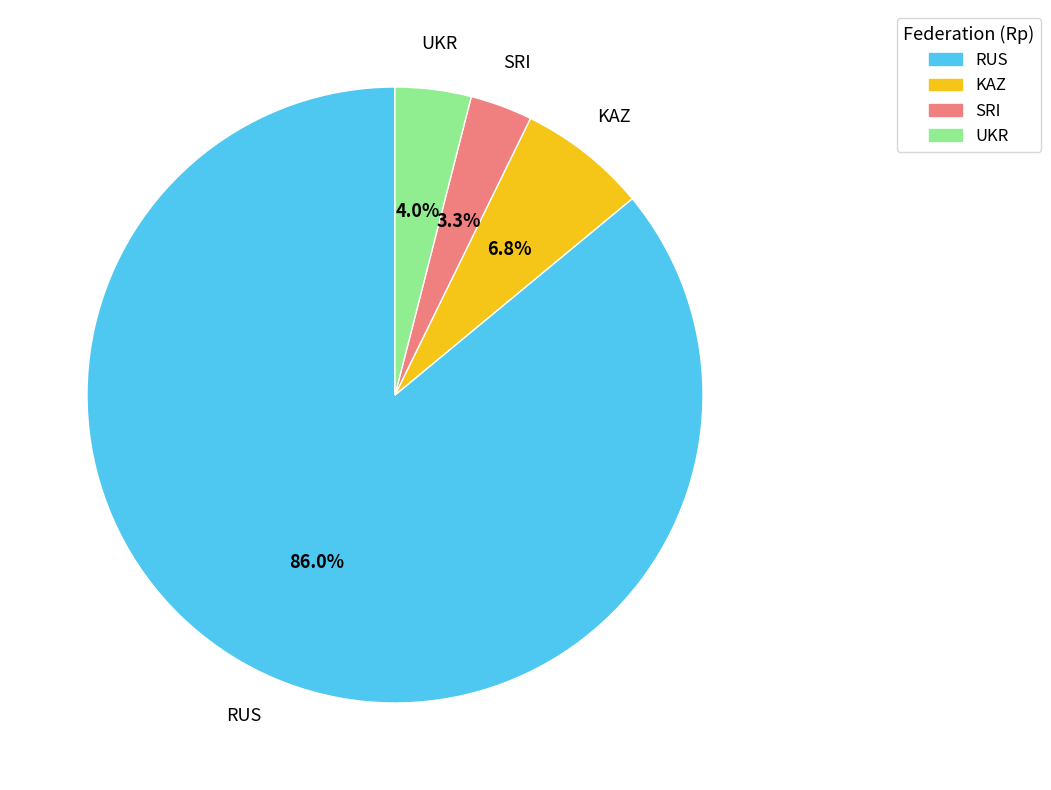

Which category has the smallest portion of the pie?

SRI